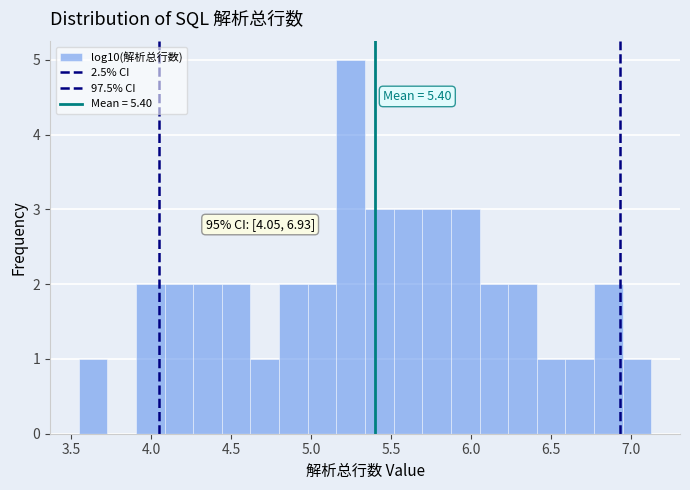

Read against the x-axis, roughly where is the centre of the tallest bar?

5.25